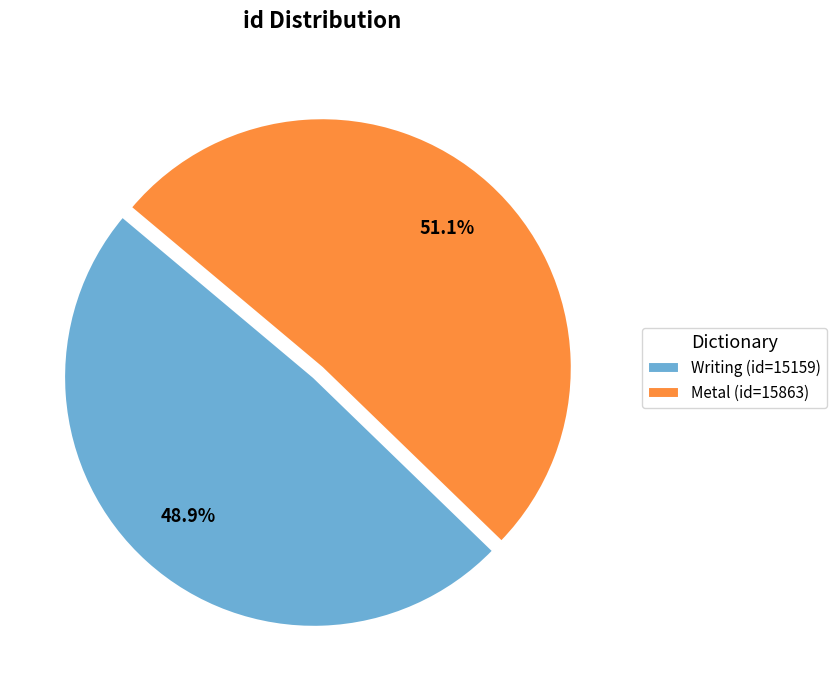

To the nearest percent, what portion does Writing (id=15159) represent?

49%